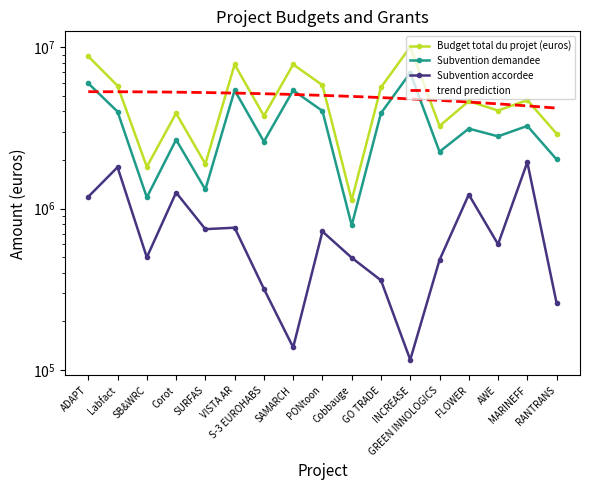

How many data points in Budget total du projet (euros) are above 4631250?

9